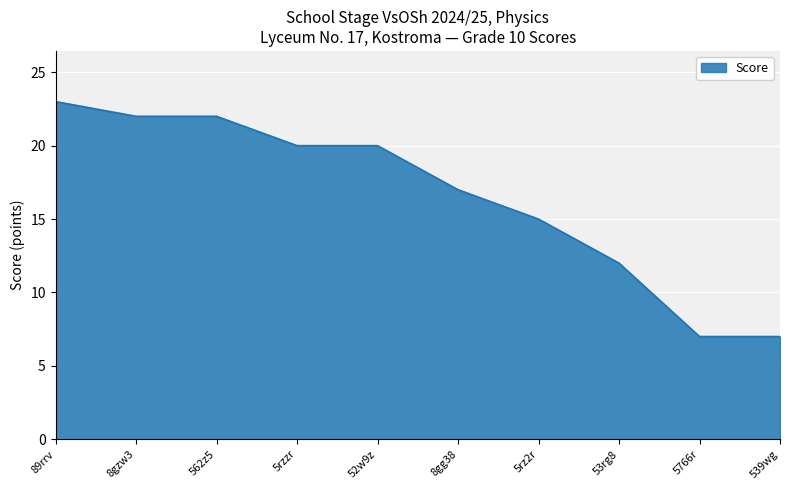

Reading left to right, transcribe all the data shown in this chart.

89rrv=23	8gzw3=22	562z5=22	5rzzr=20	52w9z=20	8gg38=17	5rz2r=15	53rg8=12	5766r=7	539wg=7